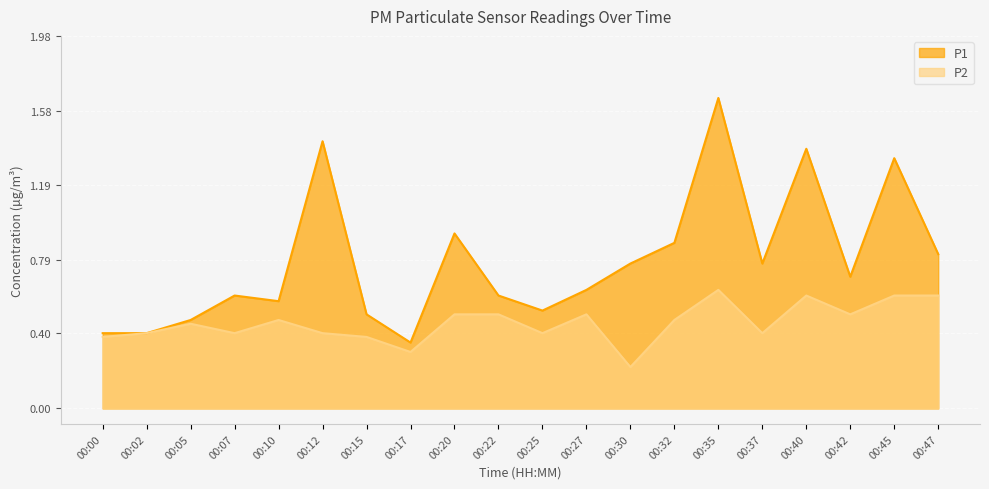

Reading left to right, list all the values displayed in this chart.

P1: 0.4	0.4	0.5	0.6	0.6	1.4	0.5	0.3	0.9	0.6	0.5	0.6	0.8	0.9	1.6	0.8	1.4	0.7	1.3	0.8
P2: 0.4	0.4	0.5	0.4	0.5	0.4	0.4	0.3	0.5	0.5	0.4	0.5	0.2	0.5	0.6	0.4	0.6	0.5	0.6	0.6